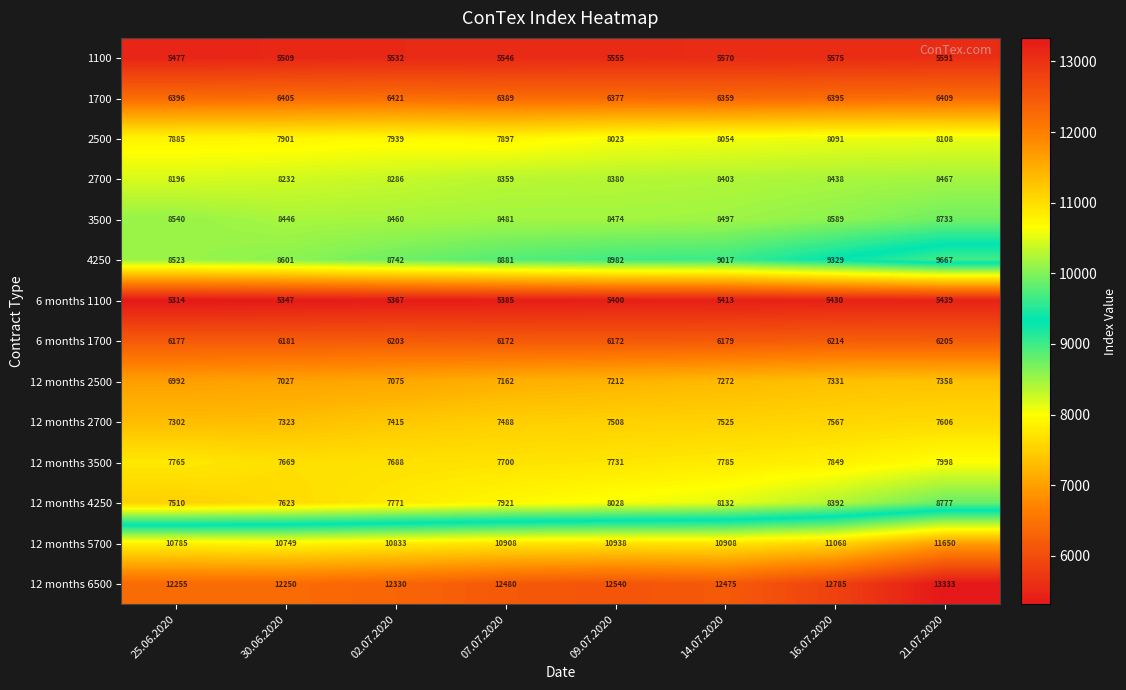

What is the difference between the maximum and minimum values in the 3500 series?

287